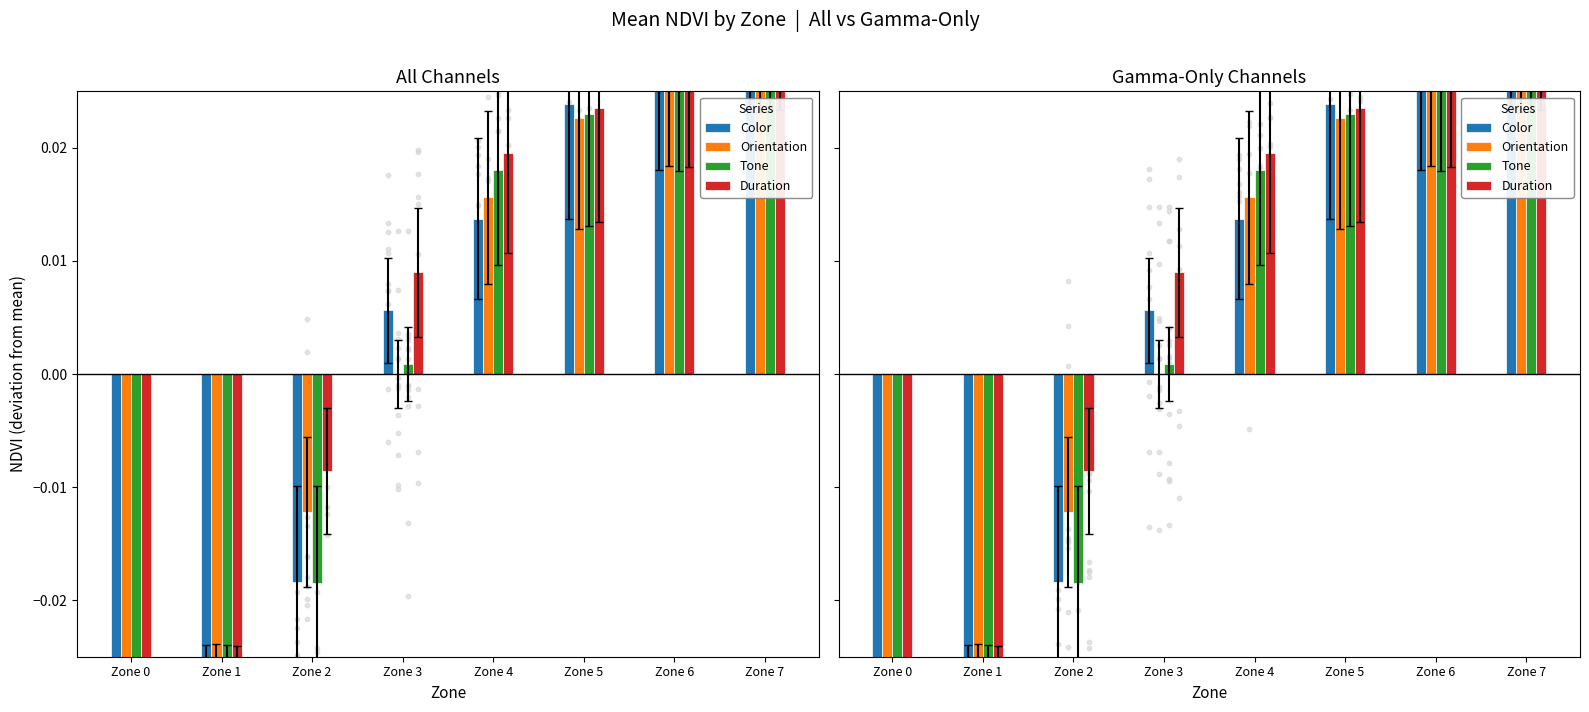

Which series has the largest total across all categories?

Duration